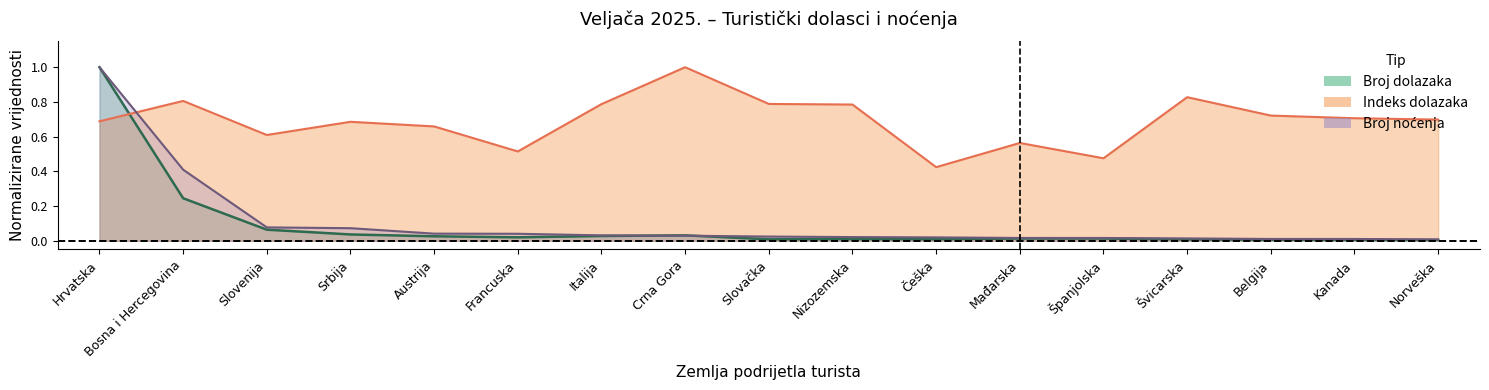

At which category does the chart reach its minimum across all series?

Norveška